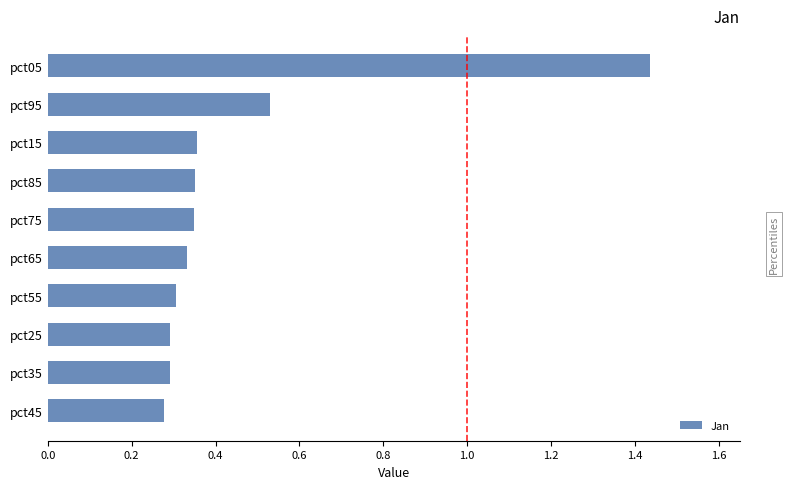

What position from the top is pct95?

2